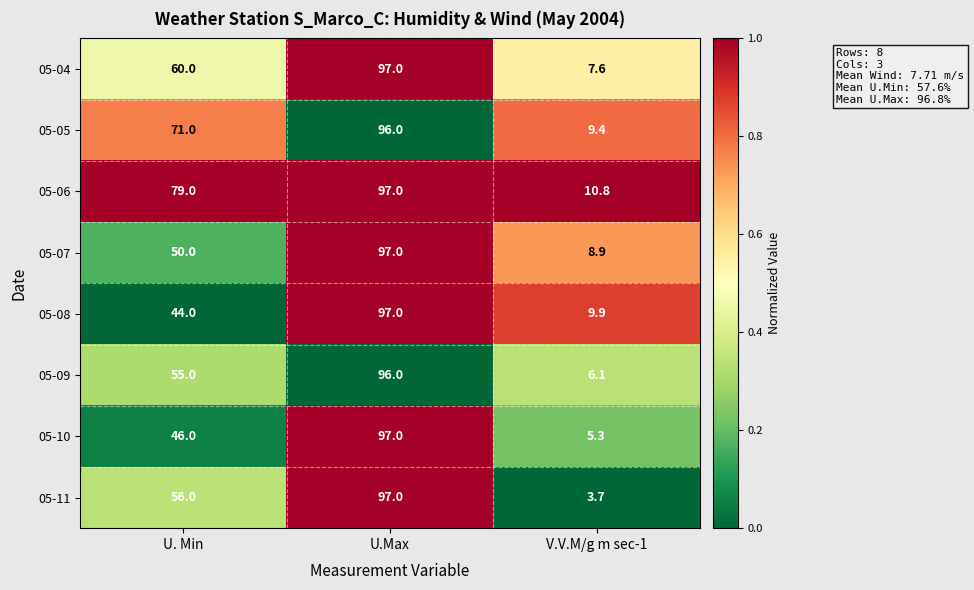

Reading left to right, list all the values displayed in this chart.

05-04: 60.0	97.0	7.6
05-05: 71.0	96.0	9.4
05-06: 79.0	97.0	10.8
05-07: 50.0	97.0	8.9
05-08: 44.0	97.0	9.9
05-09: 55.0	96.0	6.1
05-10: 46.0	97.0	5.3
05-11: 56.0	97.0	3.7